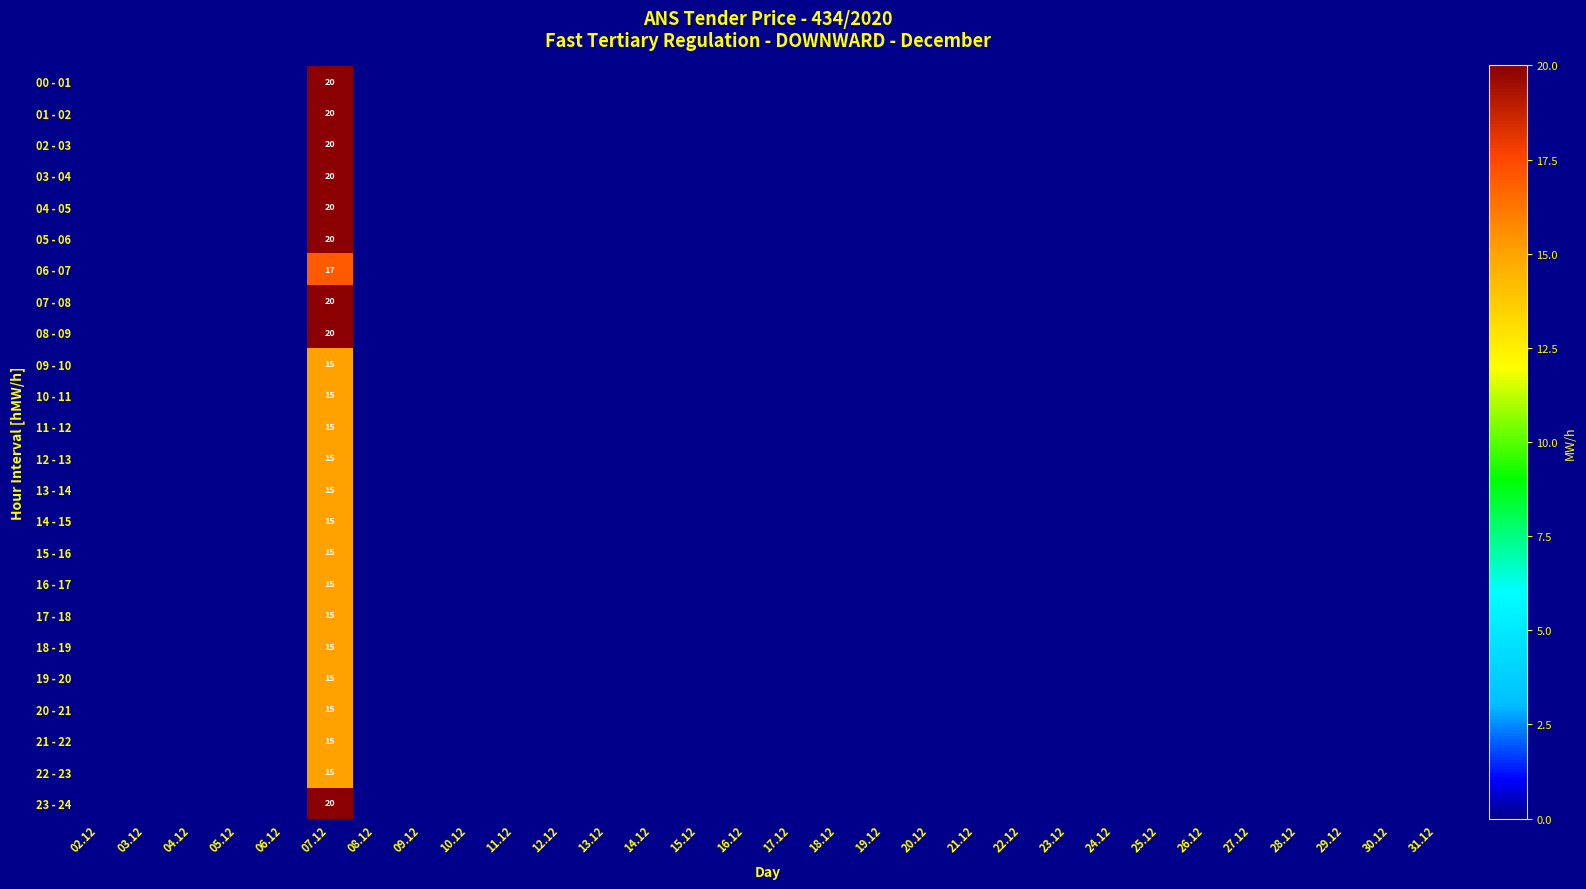

Is it true that 22 - 23 equals 6 at 05.12?

False